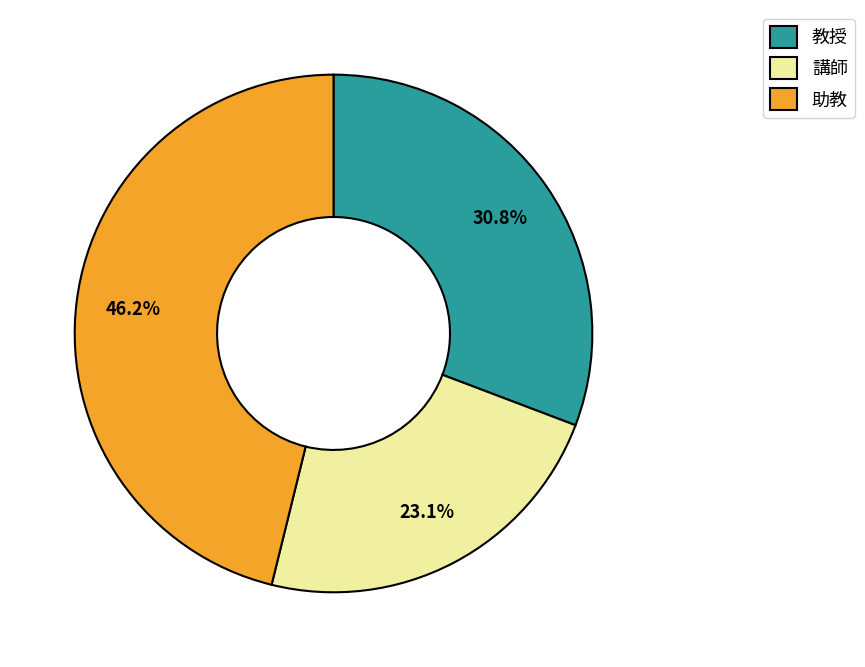

Is there a majority slice in this chart?

No